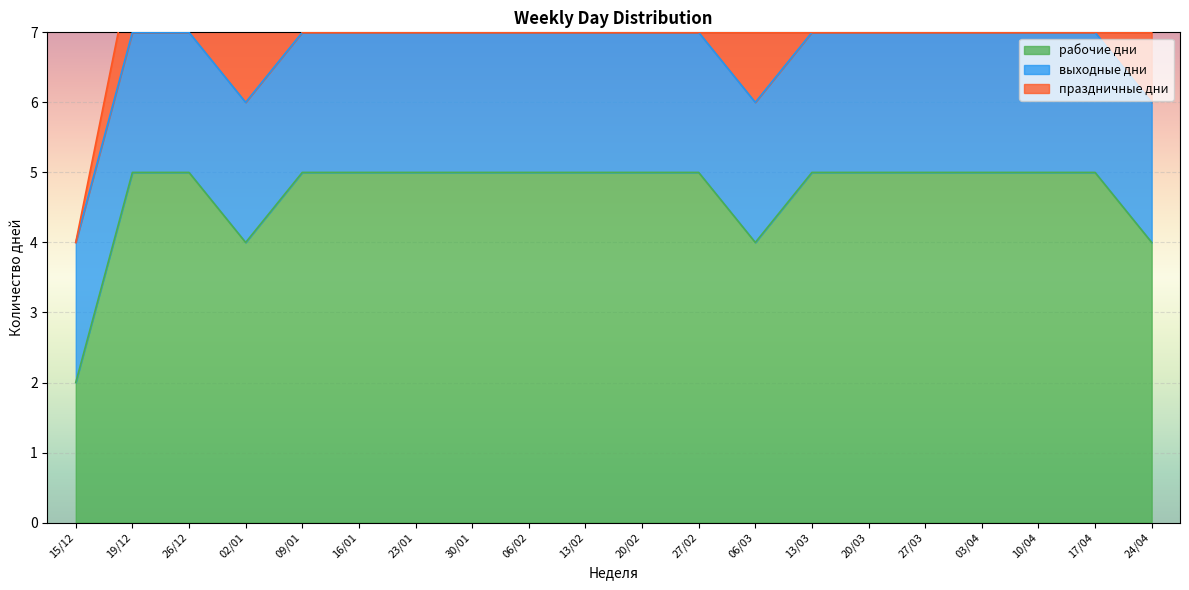

List the series in order of their peak value, lowest first.

выходные дни, праздничные дни, рабочие дни